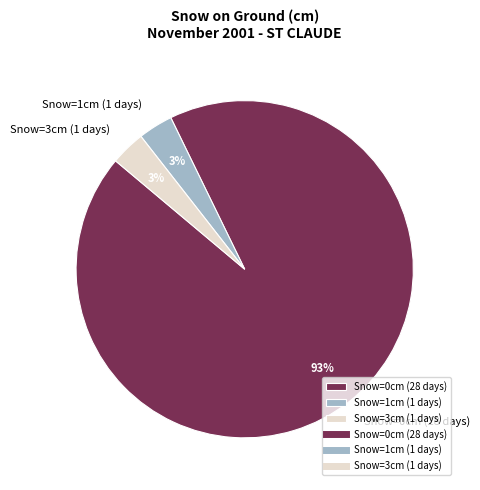

Which category has the biggest portion of the pie?

Snow=0cm (28 days)